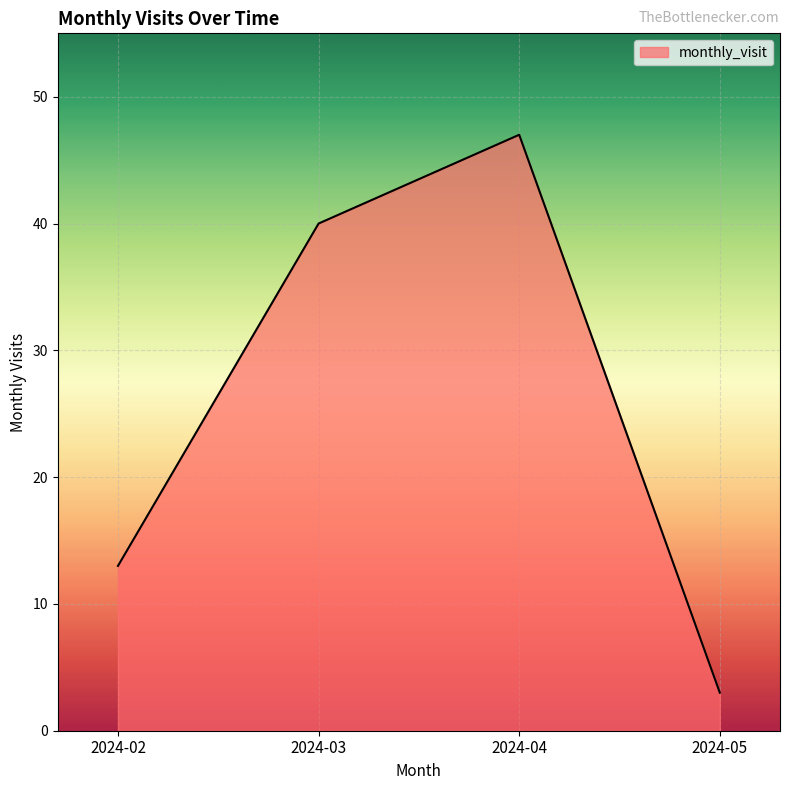

True or false: the data has more than 0 interior local peaks.

True